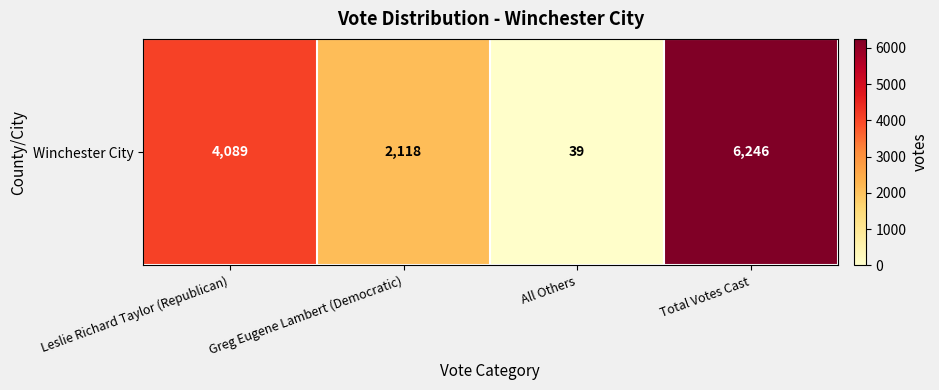

What is the sum of all values?

12492